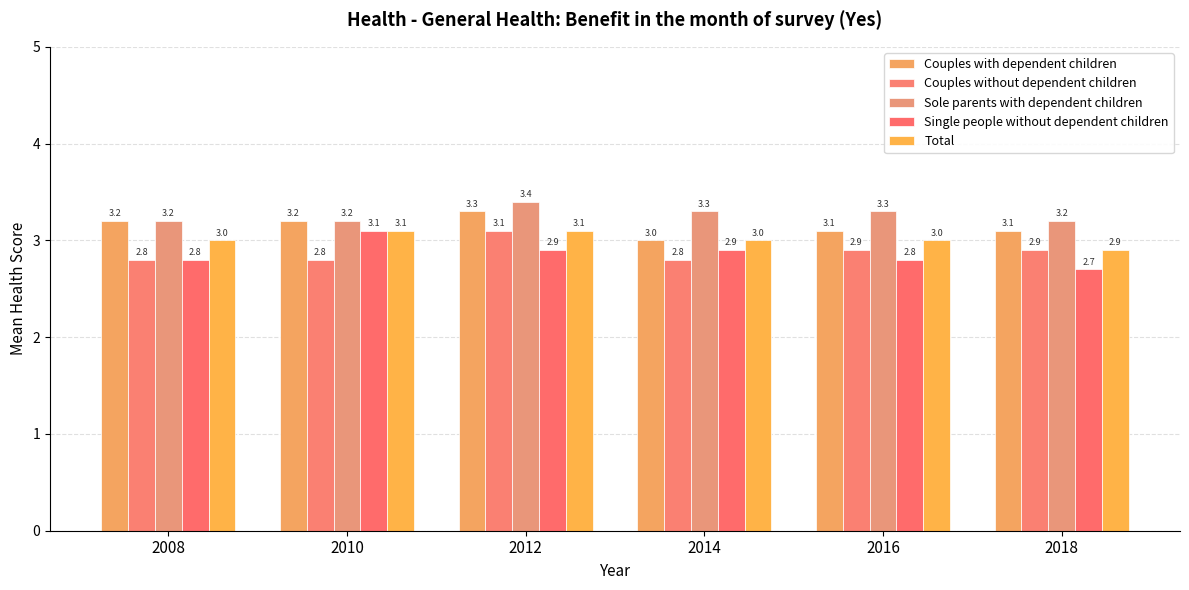

What is the sum of the Total values at 2018 and 2014?

5.9